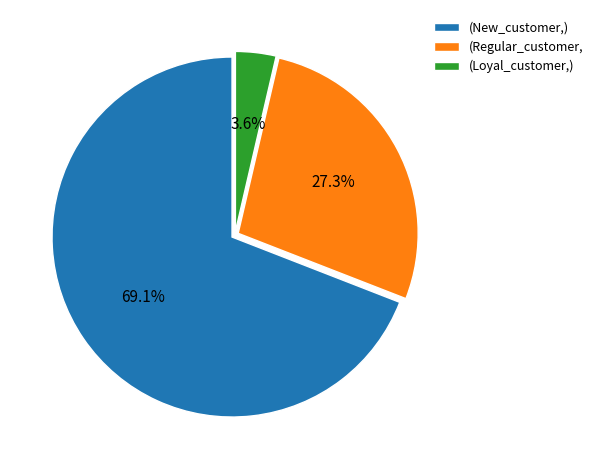

Which has a higher value, (New_customer,) or (Loyal_customer,)?

(New_customer,)